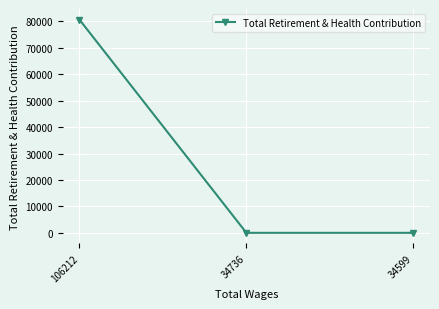

The chart shows a value of 0 at 34599. True or false?

True